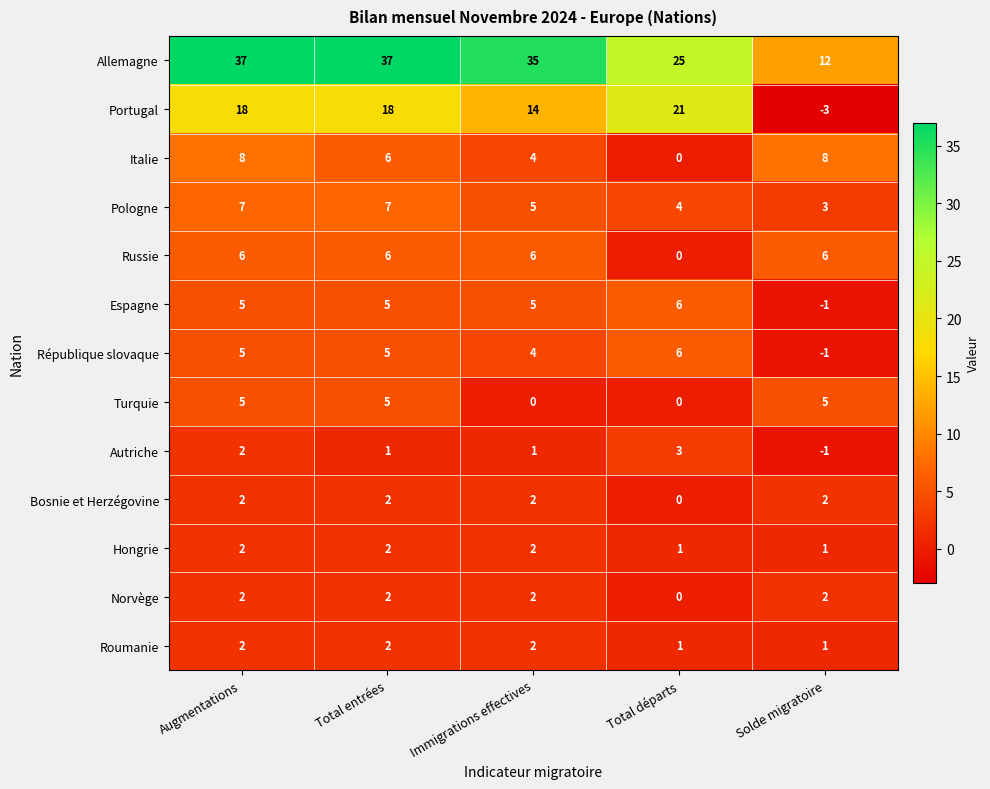

What is the average value of the Turquie series?

3